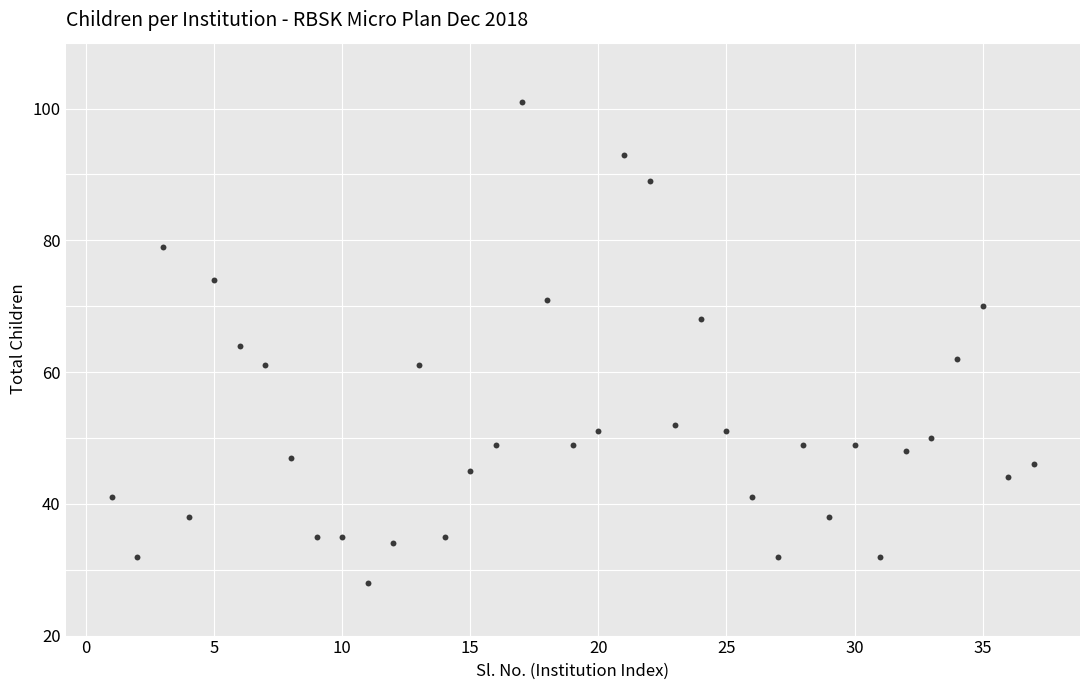

What is the range of X values (max minus min)?

36